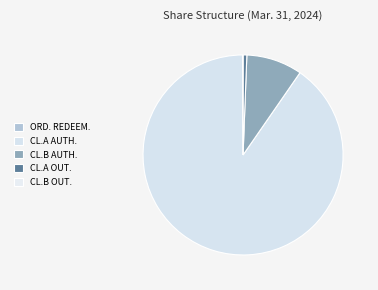

How many slices are in this pie chart?

5